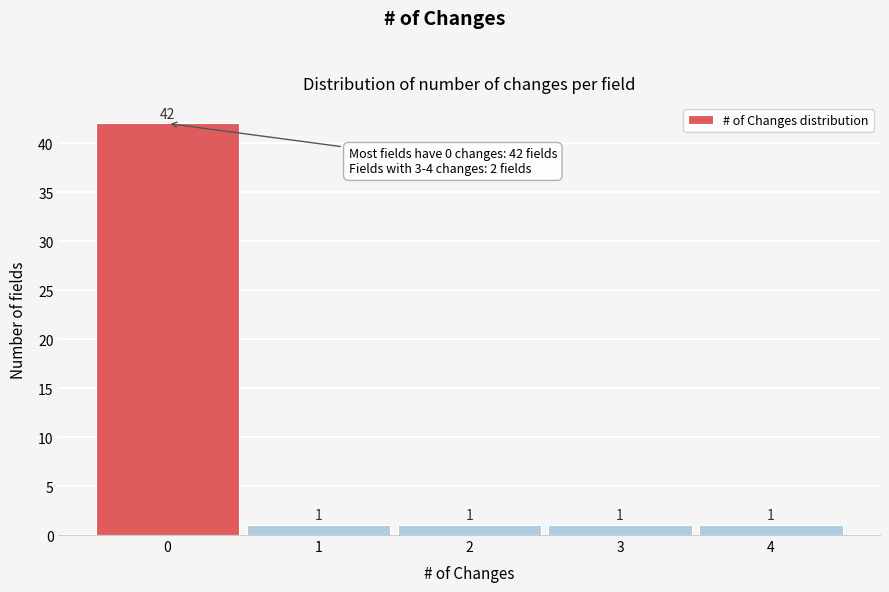

Reading right to left, what are all the values shown in this chart?

1	1	1	1	42